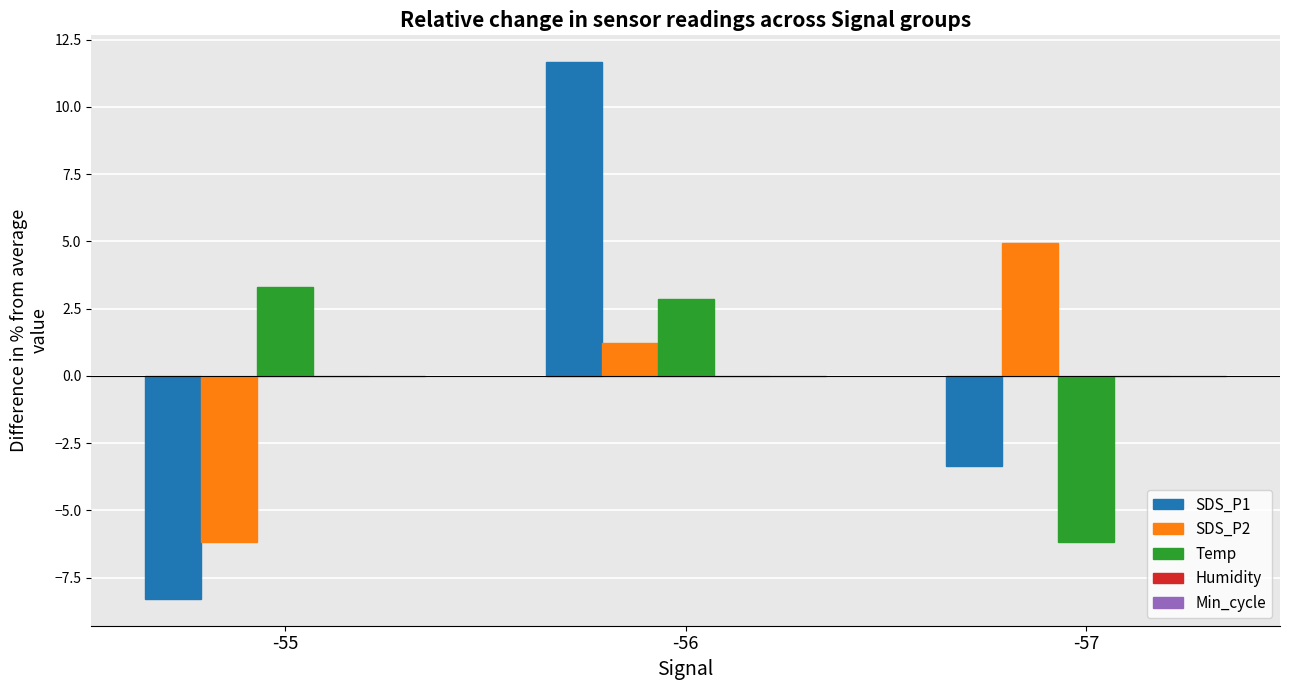

What is the greatest value displayed?

11.7